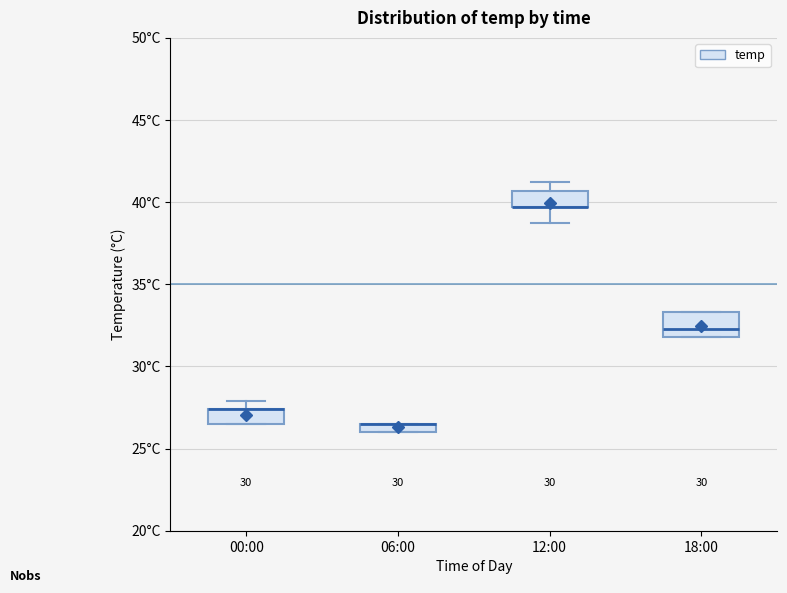

Where is the lower edge of the box for 12:00 on the y-axis? The values are not printed on the chart, so give them approximately, as read against the axis.

39.5